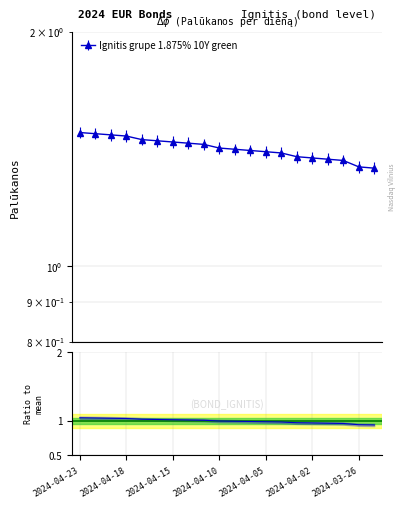

Reading left to right, what are all the values shown in this chart?

2024-04-23=1.5	2024-04-22=1.5	2024-04-19=1.5	2024-04-18=1.5	2024-04-17=1.5	2024-04-16=1.4	2024-04-15=1.4	2024-04-12=1.4	2024-04-11=1.4	2024-04-10=1.4	2024-04-09=1.4	2024-04-08=1.4	2024-04-05=1.4	2024-04-04=1.4	2024-04-03=1.4	2024-04-02=1.4	2024-03-28=1.4	2024-03-27=1.4	2024-03-26=1.3	2024-03-25=1.3